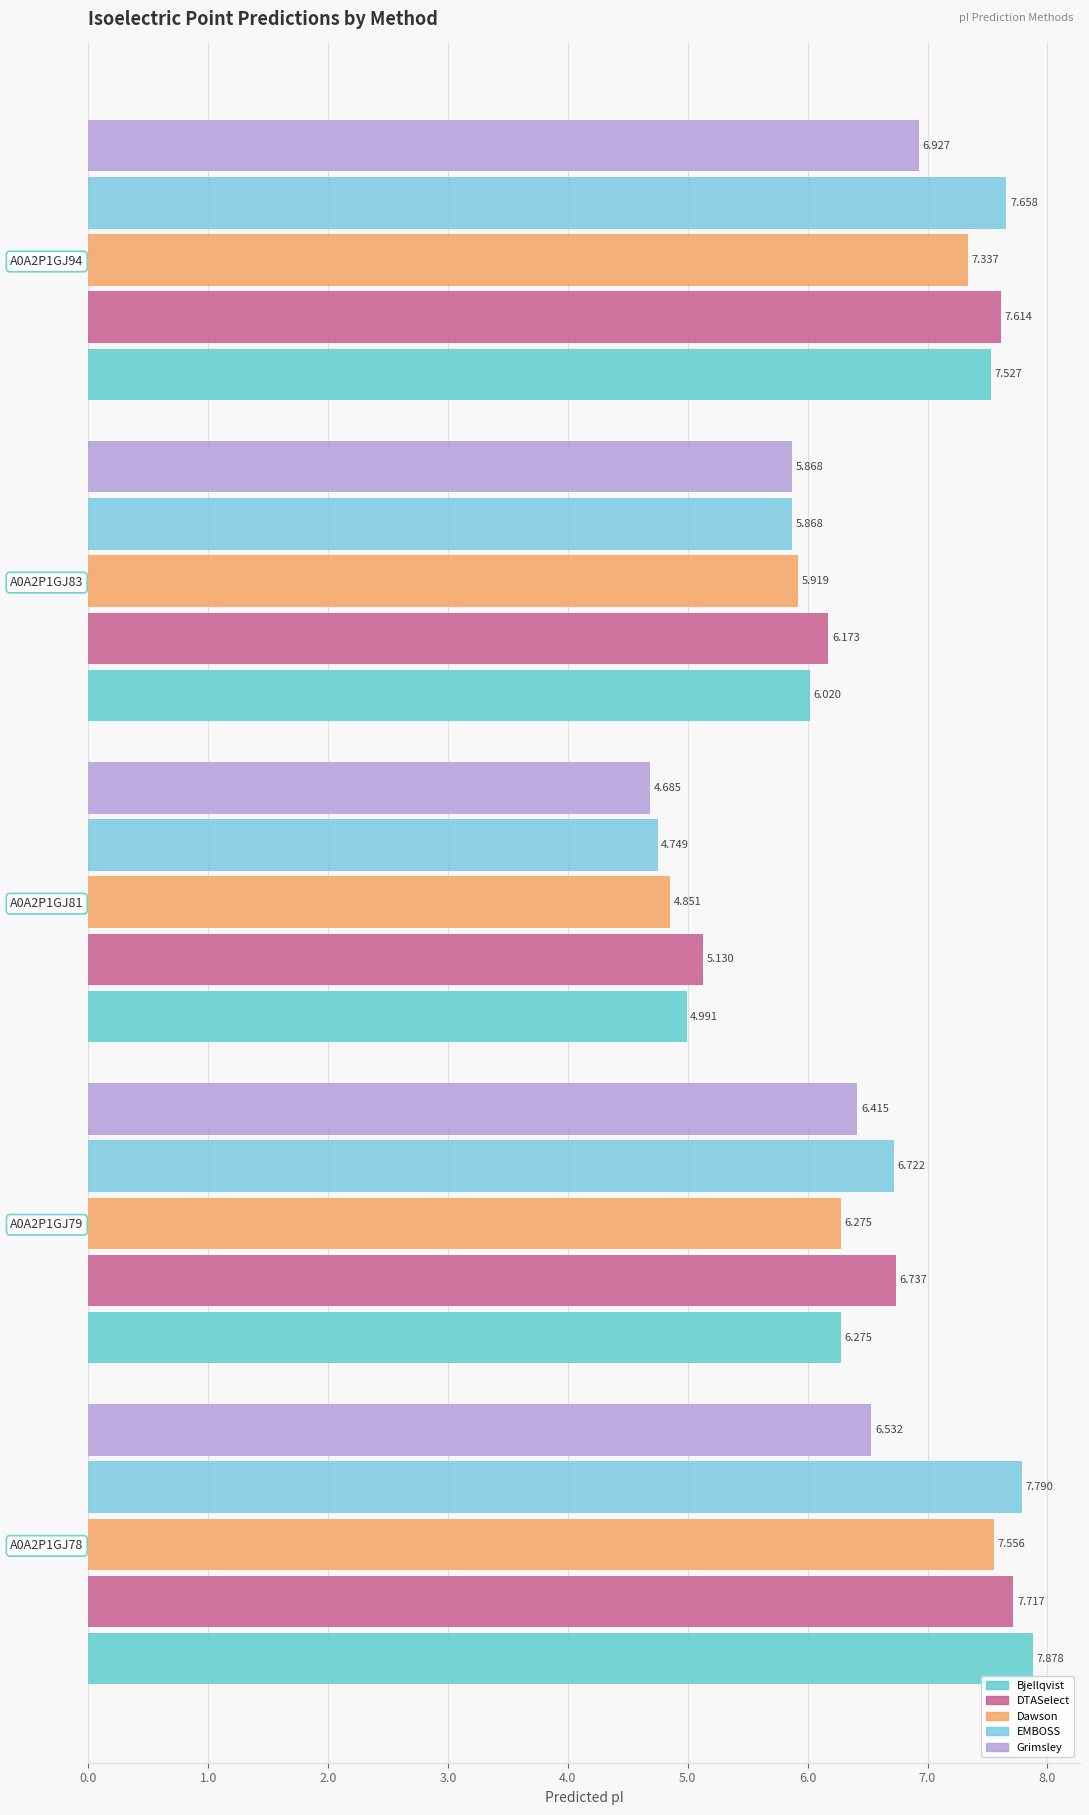

At how many categories does at least one series exceed 7?

2